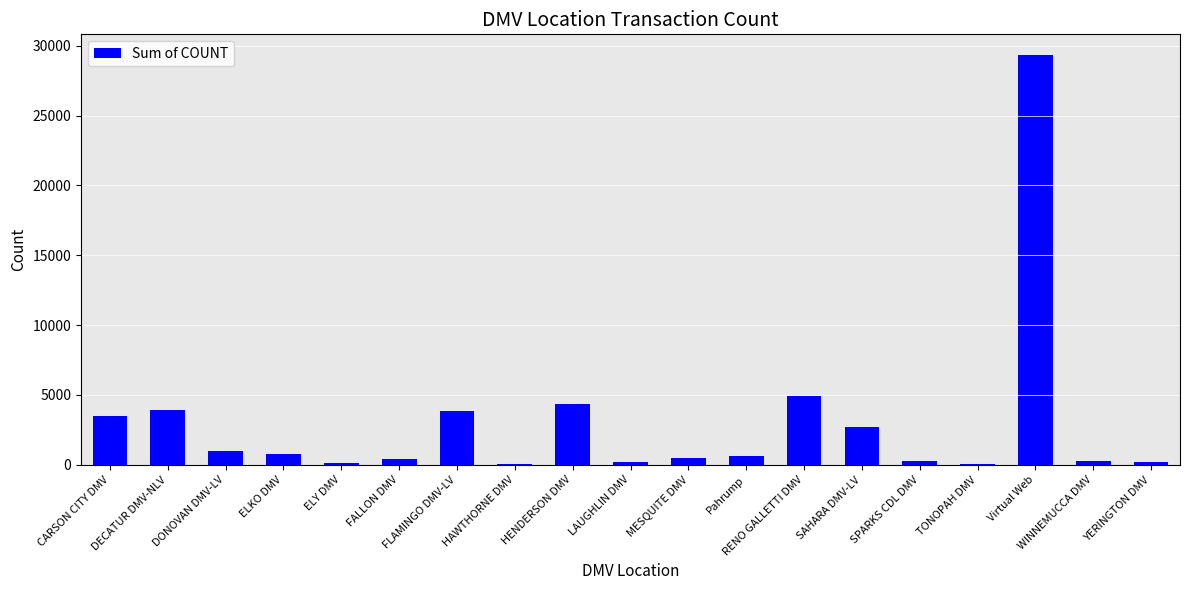

What value does the data have at FLAMINGO DMV-LV?

3871